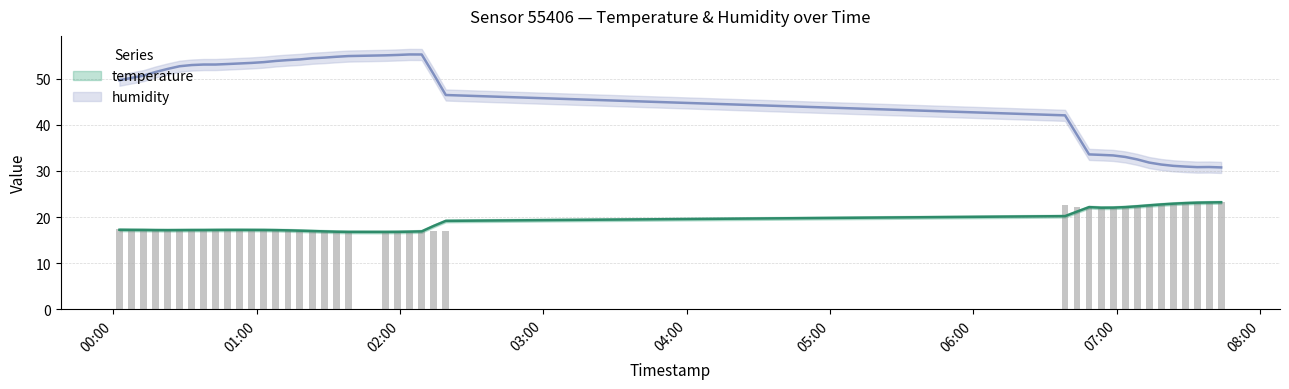

What is the difference between the values at 2023-06-26T01:33:22 and 2023-06-26T07:23:41?

6.1